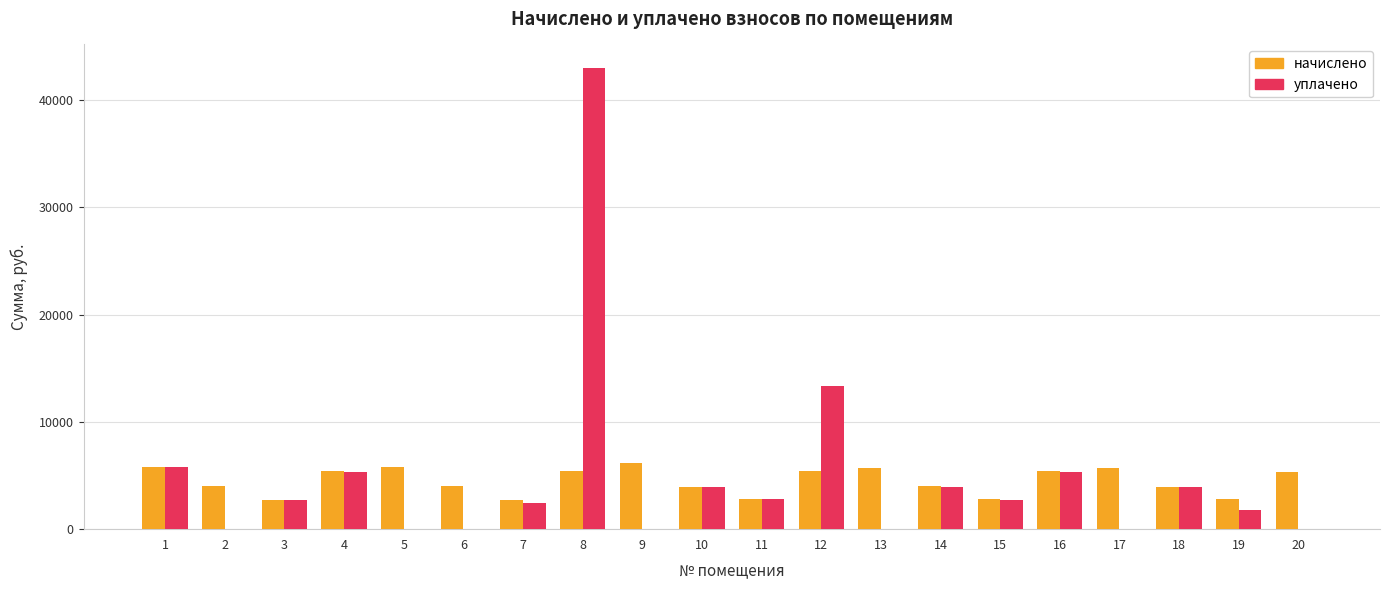

What is the greatest value displayed?

43022.0